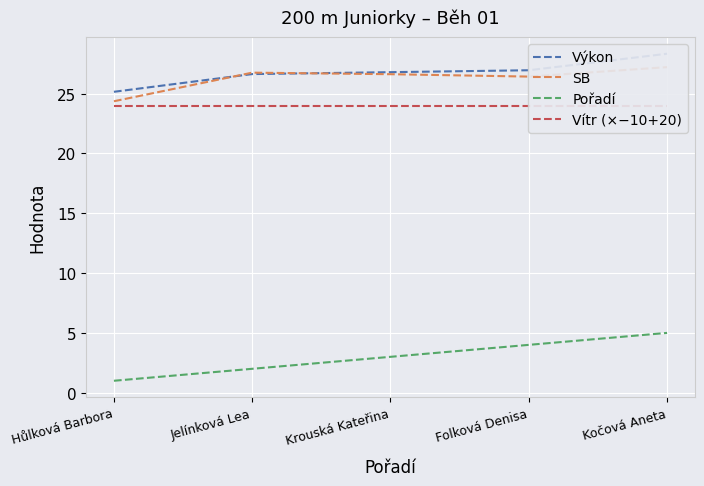

What is the approximate value of Vítr (×−10+20) at Jelínková Lea?

24.0